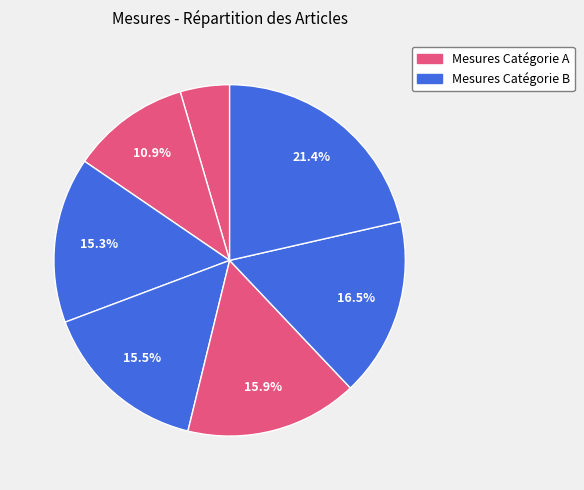

Count the number of slices in the pie.

7